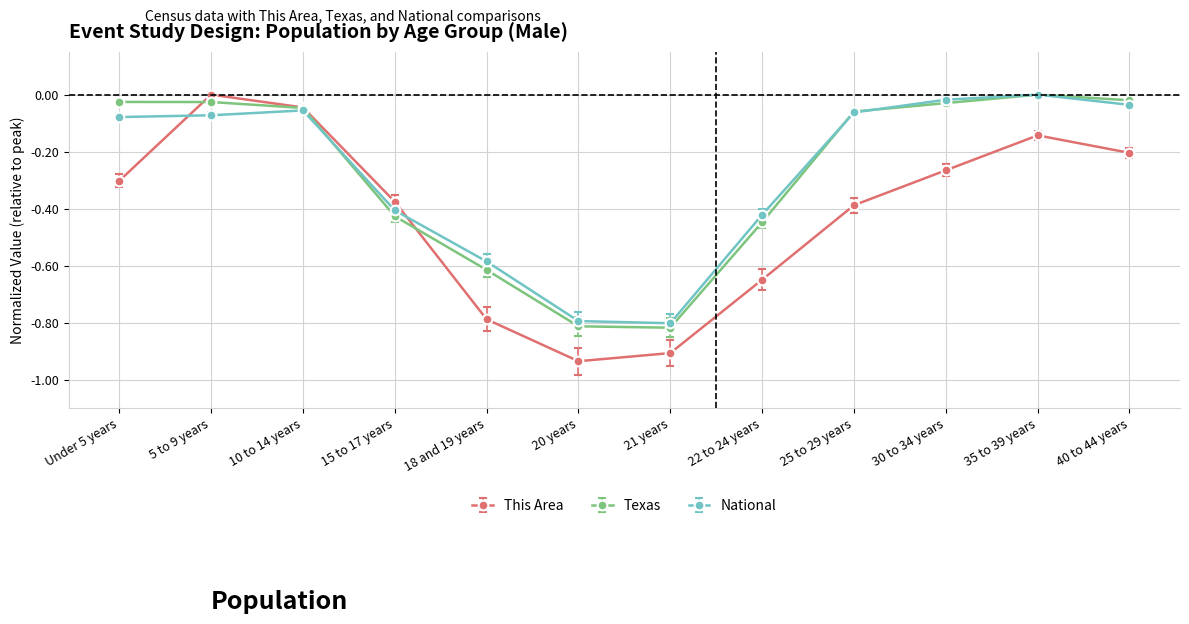

How many negative values does the This Area series have?

11